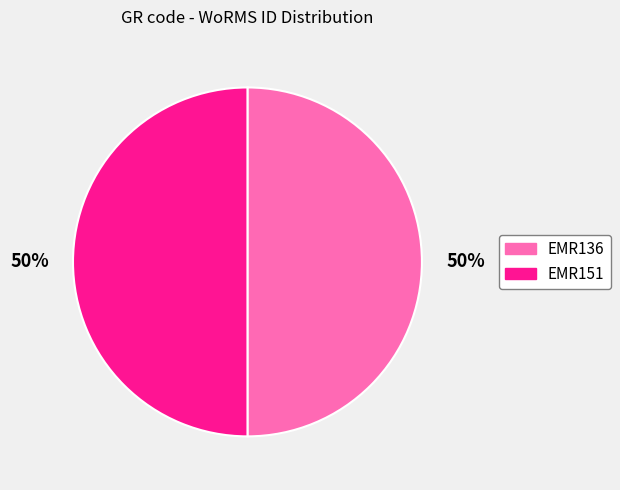

To the nearest percent, what portion does EMR136 represent?

50%